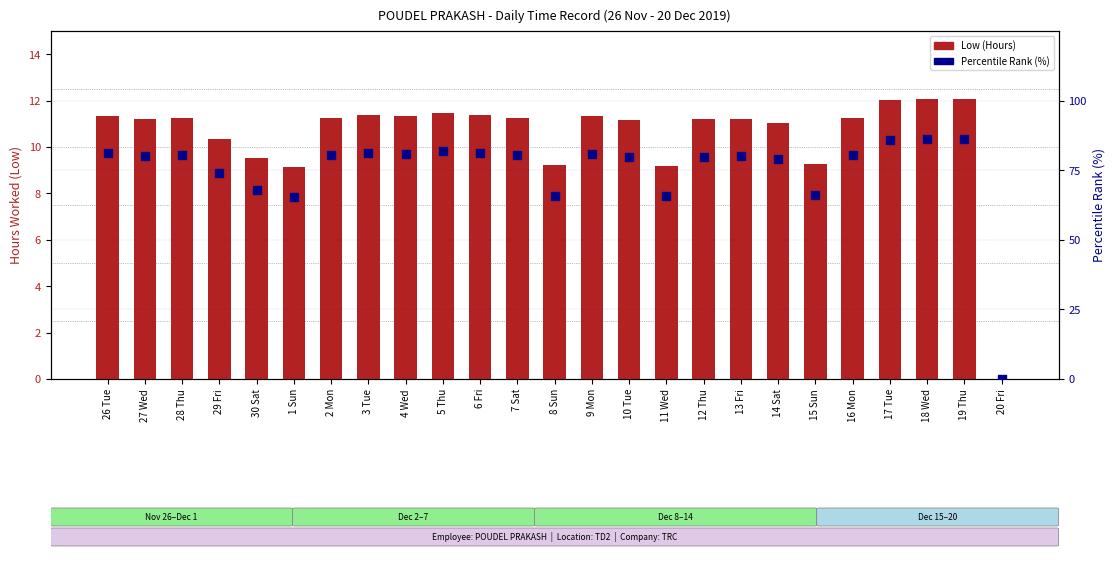

At how many categories does at least one series exceed 79?

17